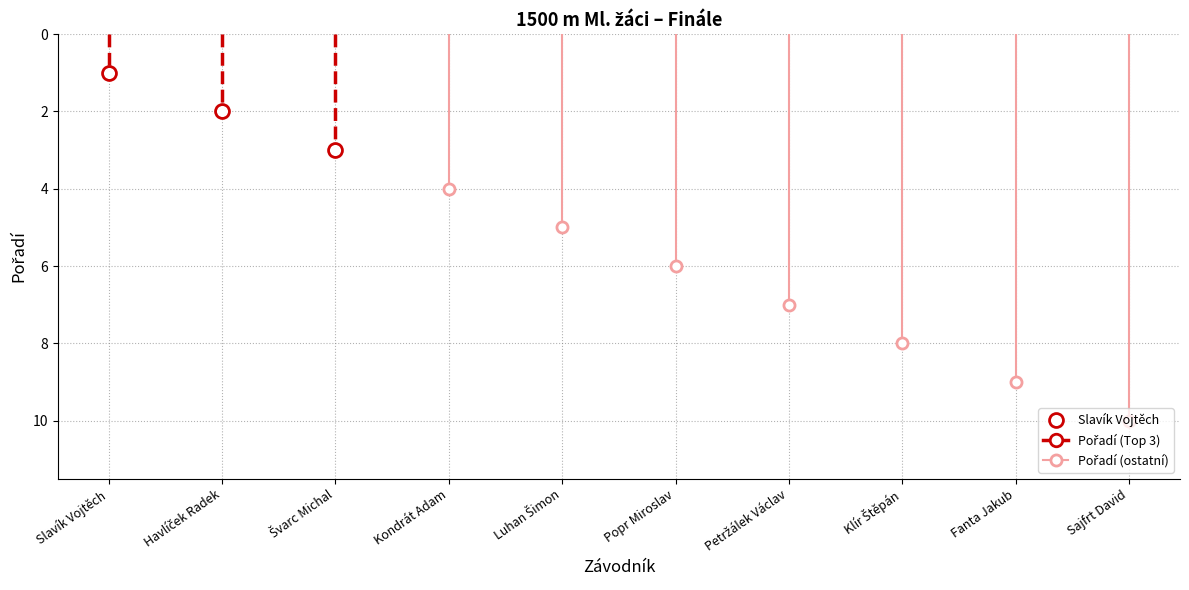

Which category has the lowest value across all series?

Slavík Vojtěch